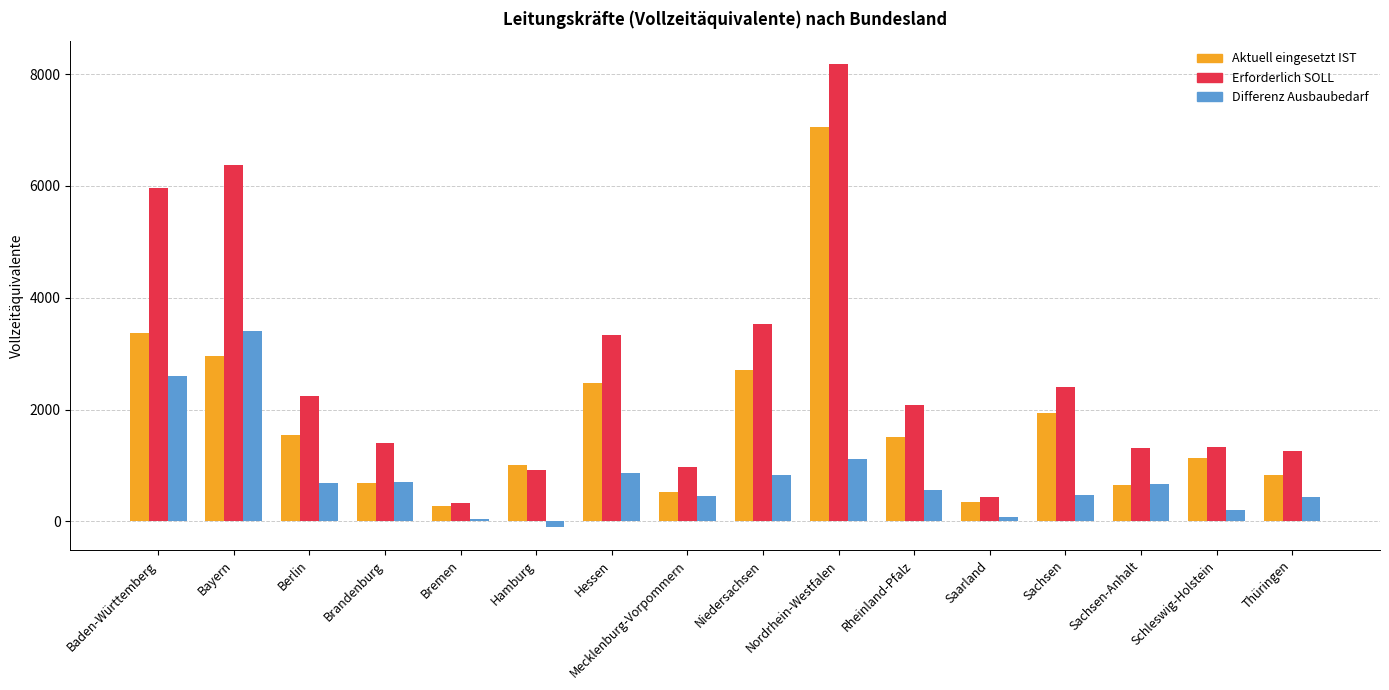

What is the maximum value shown in the chart?

8174.8